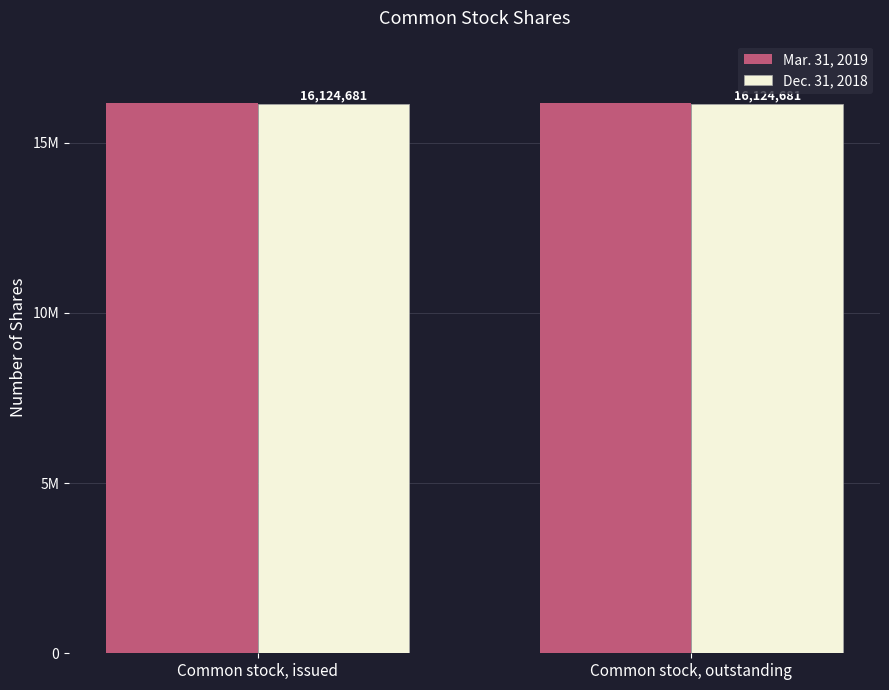

List the series in order of their overall mean, lowest first.

Dec. 31, 2018, Mar. 31, 2019